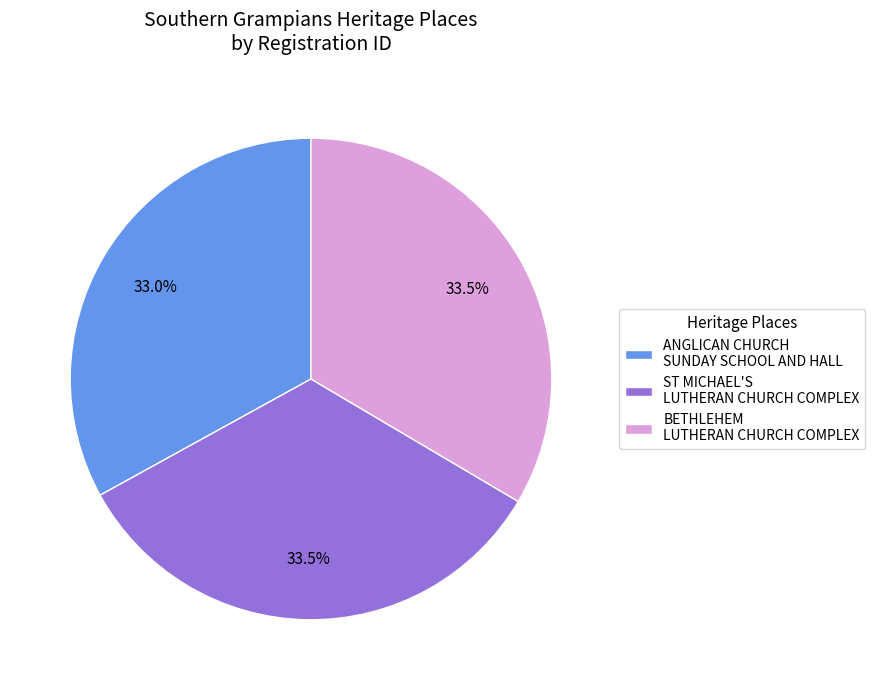

What is the ratio of the value at ST MICHAEL'S LUTHERAN CHURCH COMPLEX to the value at BETHLEHEM LUTHERAN CHURCH COMPLEX?

1.0